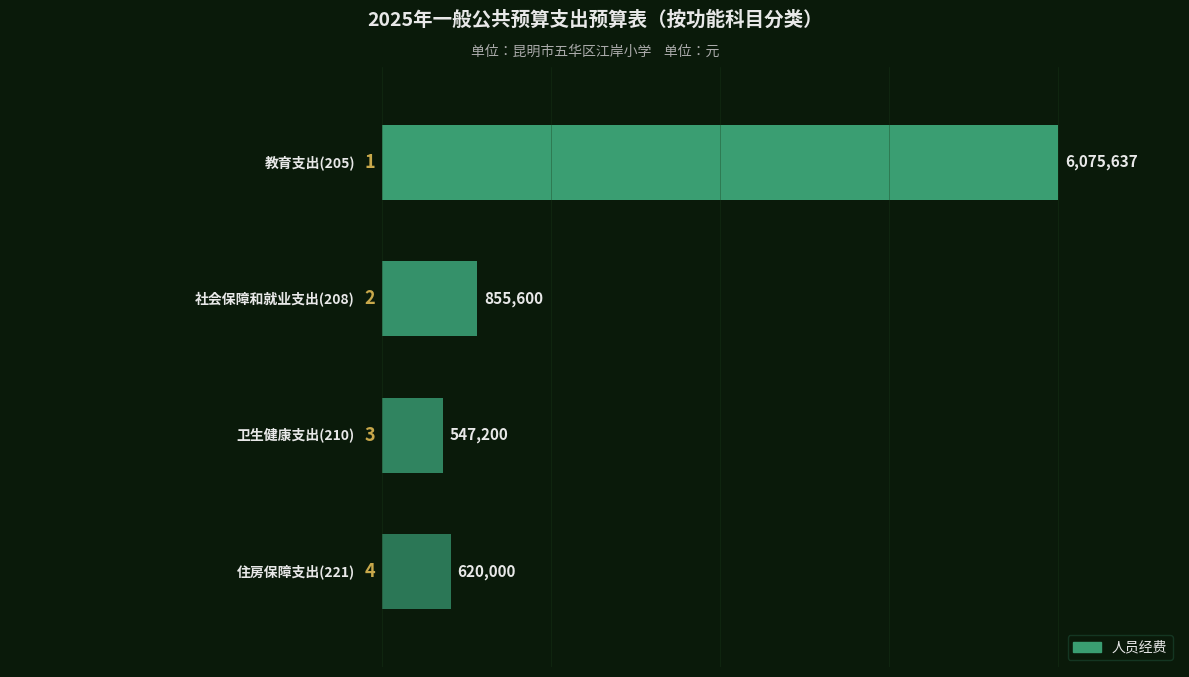

Reading top to bottom, what are all the values shown in this chart?

6075637	855600	547200	620000